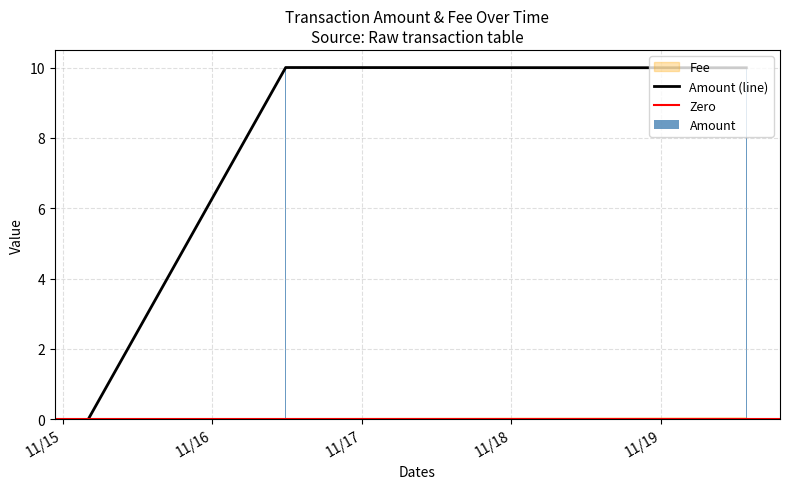

How many bars are there in each group?

2